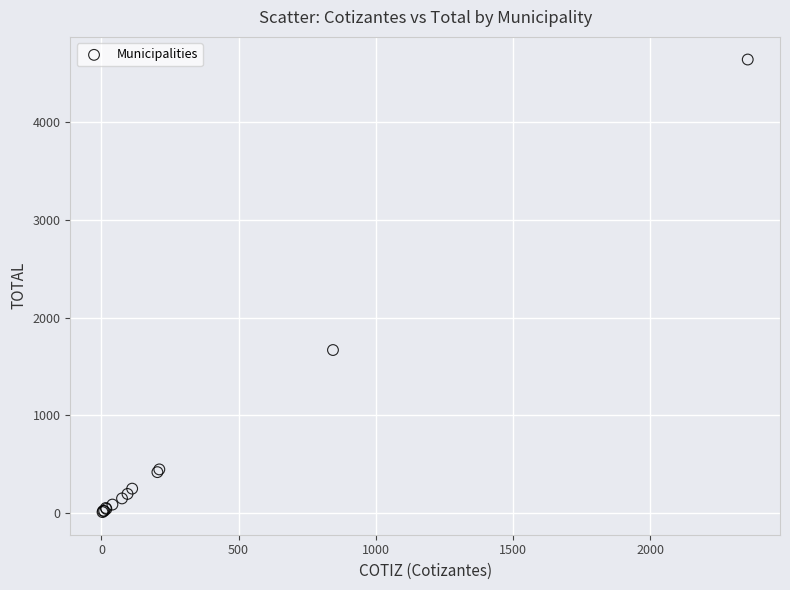

What Y value in the scatter plot is closest to 2324?

1667